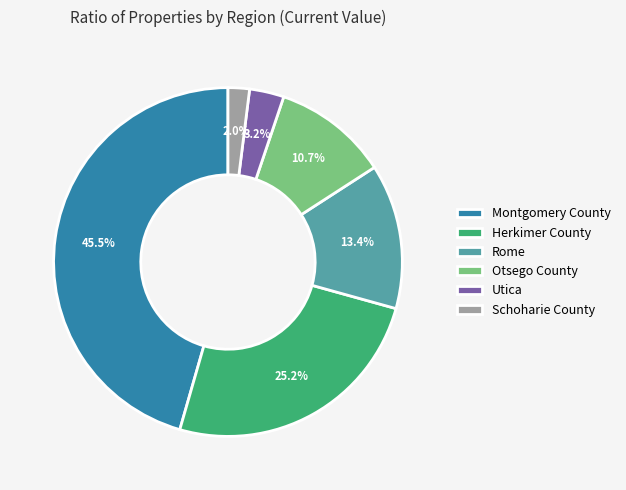

Which slice is the largest?

Montgomery County